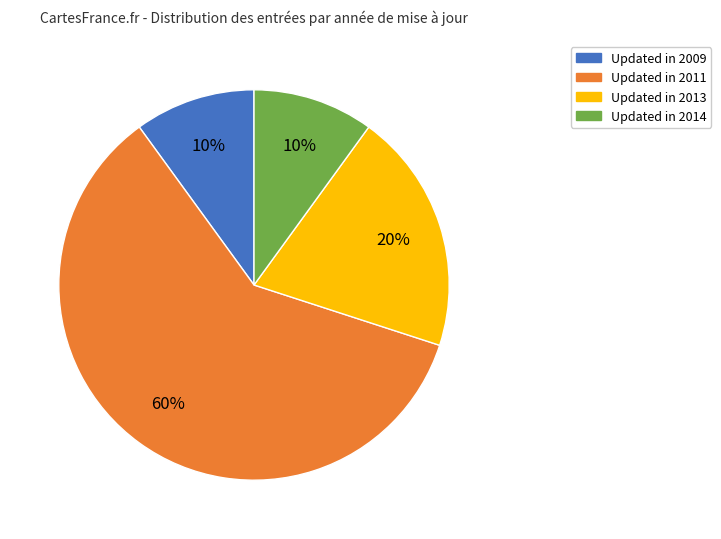

Is there a majority slice in this chart?

Yes